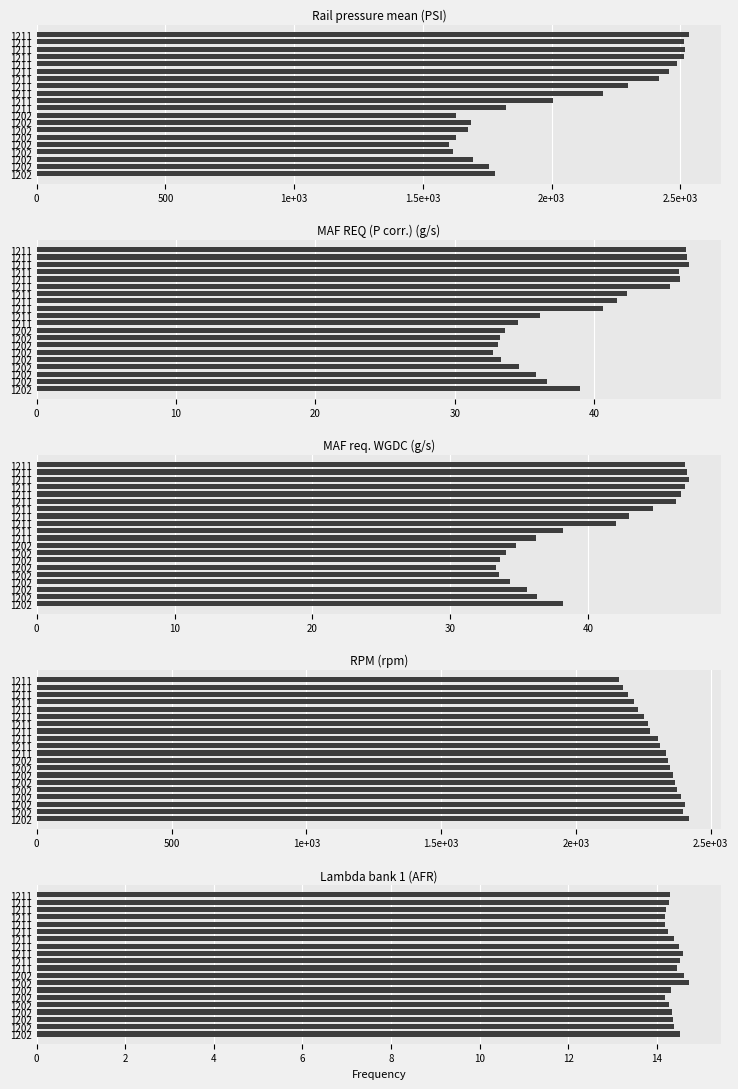

What is the average value of the MAF REQ (P corr.) (g/s) series?

39.2